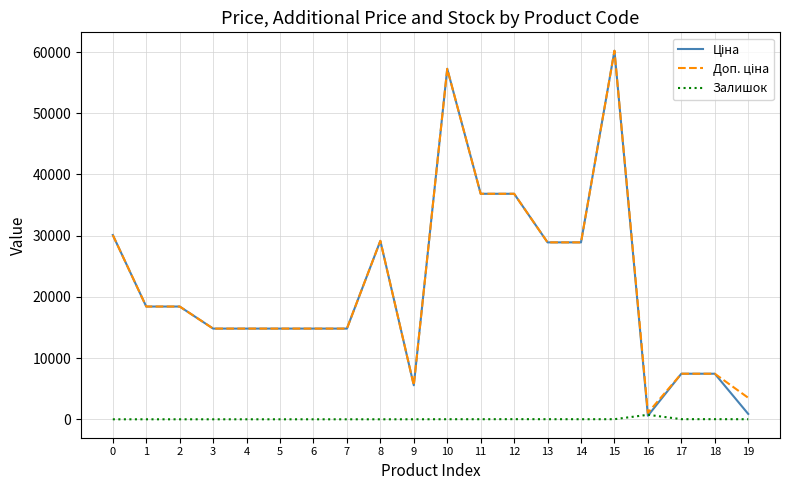

At which category is the sum across all series the highest?

15